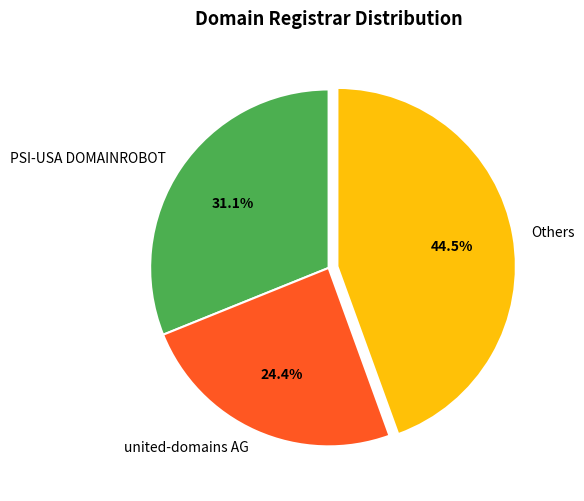

How many slices are in this pie chart?

3